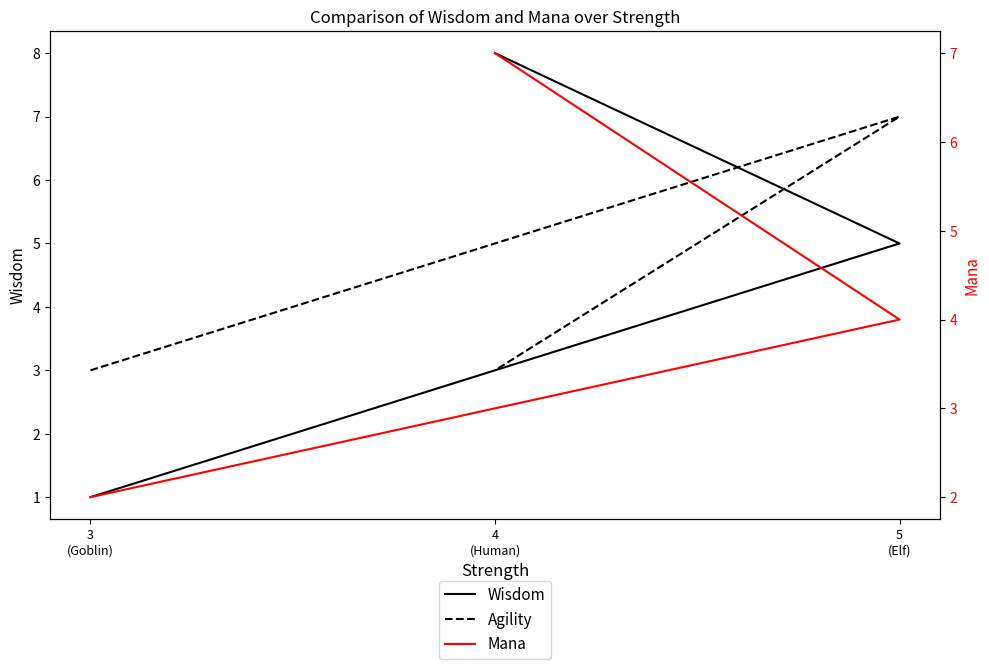

Is the value of Agility at 4
(Human) greater than the value of Mana at 3
(Goblin)?

Yes